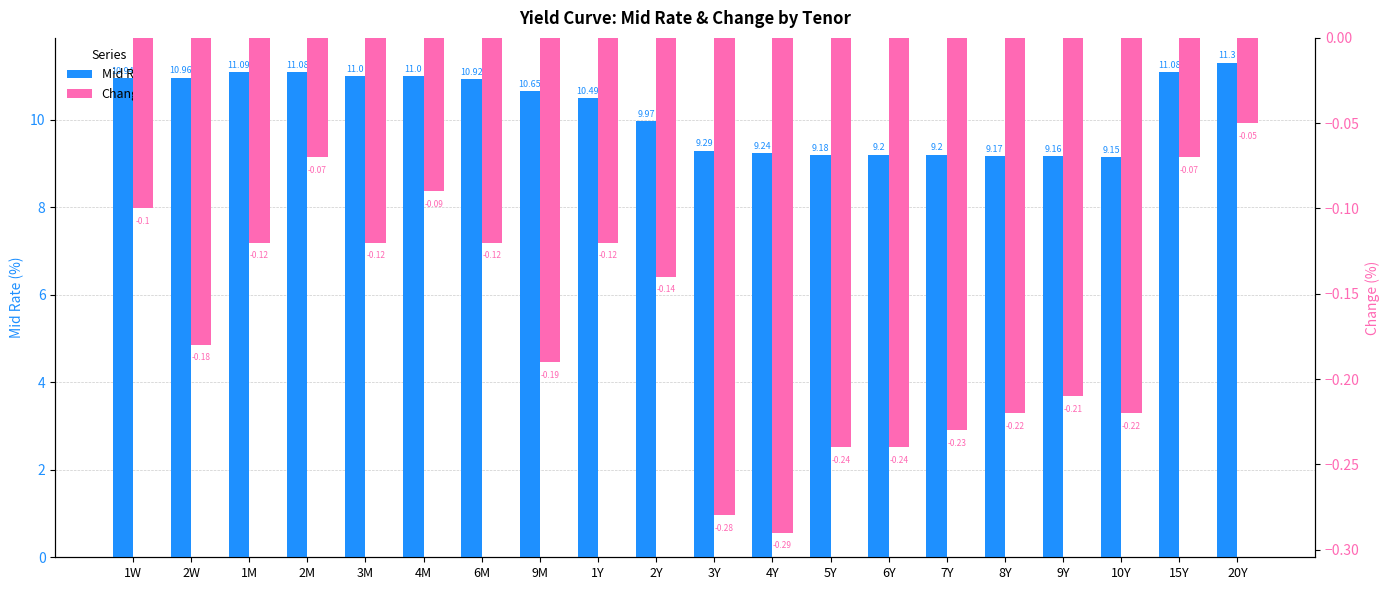

Reading left to right, list all the values displayed in this chart.

Mid Rate: 1W=10.9	2W=11.0	1M=11.1	2M=11.1	3M=11.0	4M=11.0	6M=10.9	9M=10.7	1Y=10.5	2Y=10.0	3Y=9.3	4Y=9.2	5Y=9.2	6Y=9.2	7Y=9.2	8Y=9.2	9Y=9.2	10Y=9.2	15Y=11.1	20Y=11.3
Change: 1W=-0.1	2W=-0.2	1M=-0.1	2M=-0.1	3M=-0.1	4M=-0.1	6M=-0.1	9M=-0.2	1Y=-0.1	2Y=-0.1	3Y=-0.3	4Y=-0.3	5Y=-0.2	6Y=-0.2	7Y=-0.2	8Y=-0.2	9Y=-0.2	10Y=-0.2	15Y=-0.1	20Y=-0.1